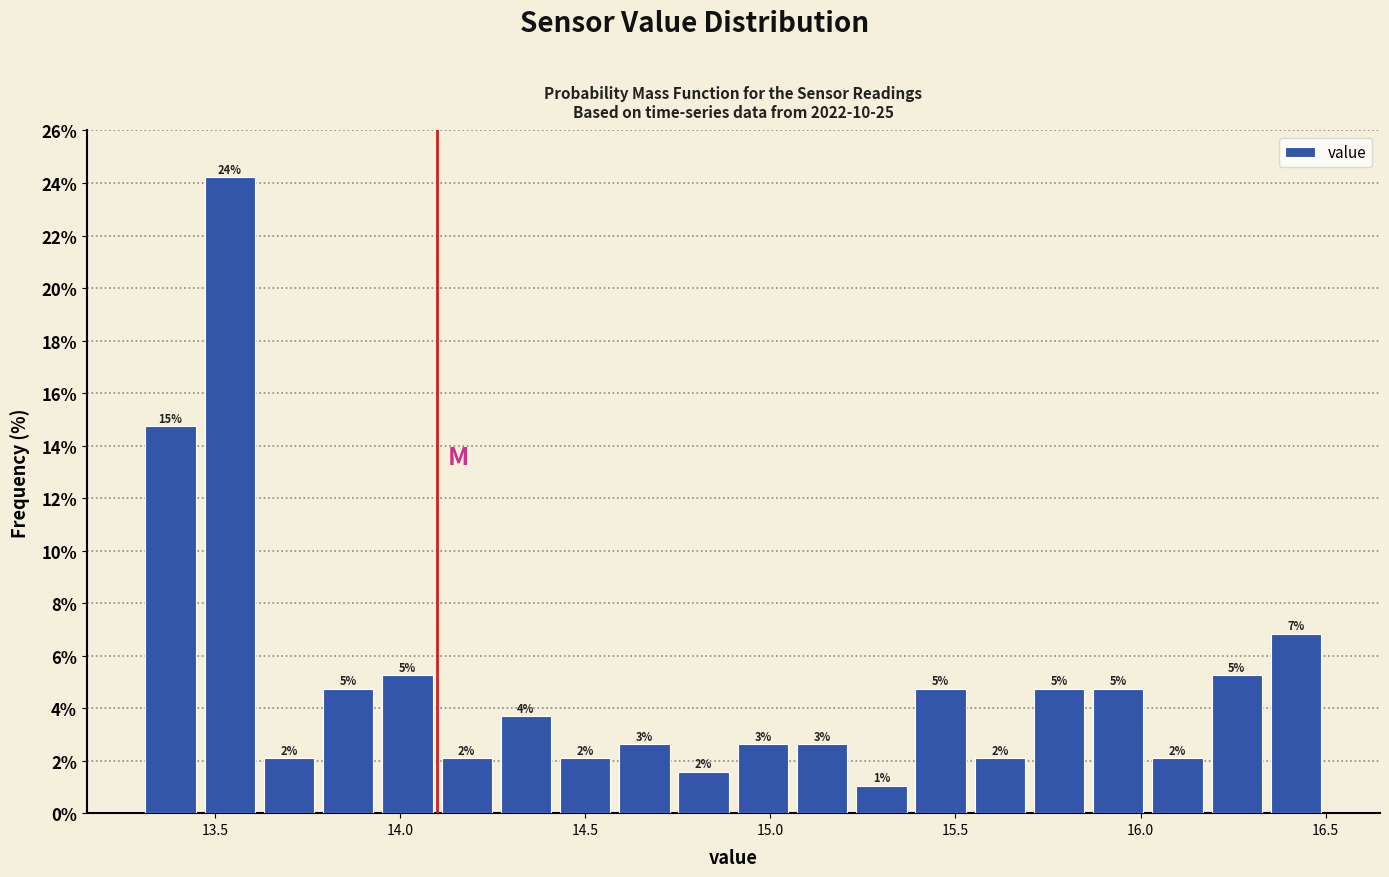

Around what value on the x-axis is the tallest bar? Give the approximate position of its centre, as read against the axis.

13.55